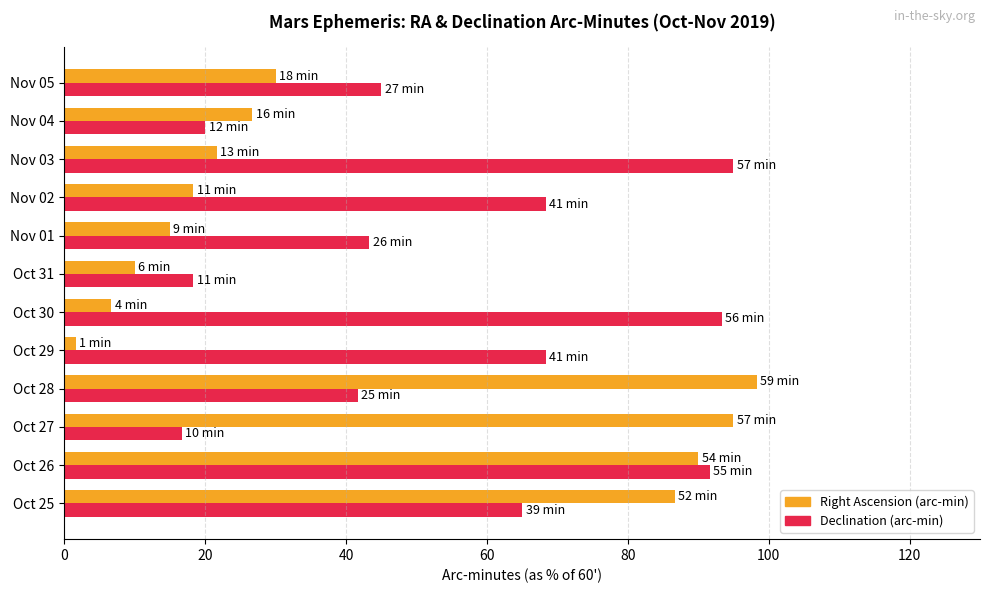

What is the spread (max minus min) of values at Nov 01?

28.3